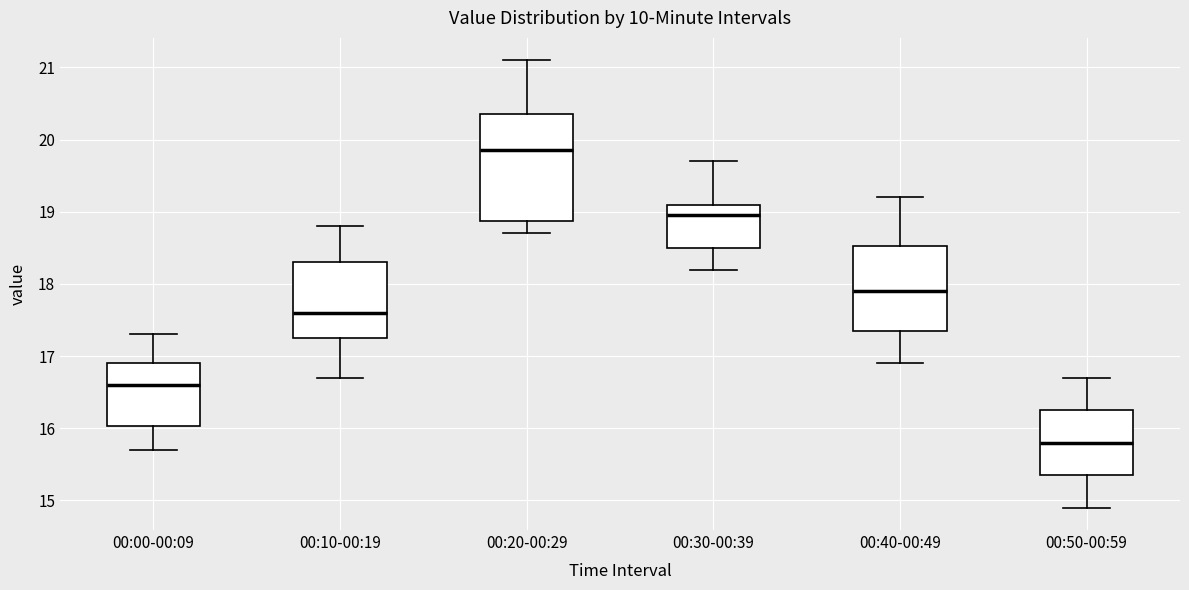

Which box is the tallest, from its lower edge to its upper edge?

00:20-00:29